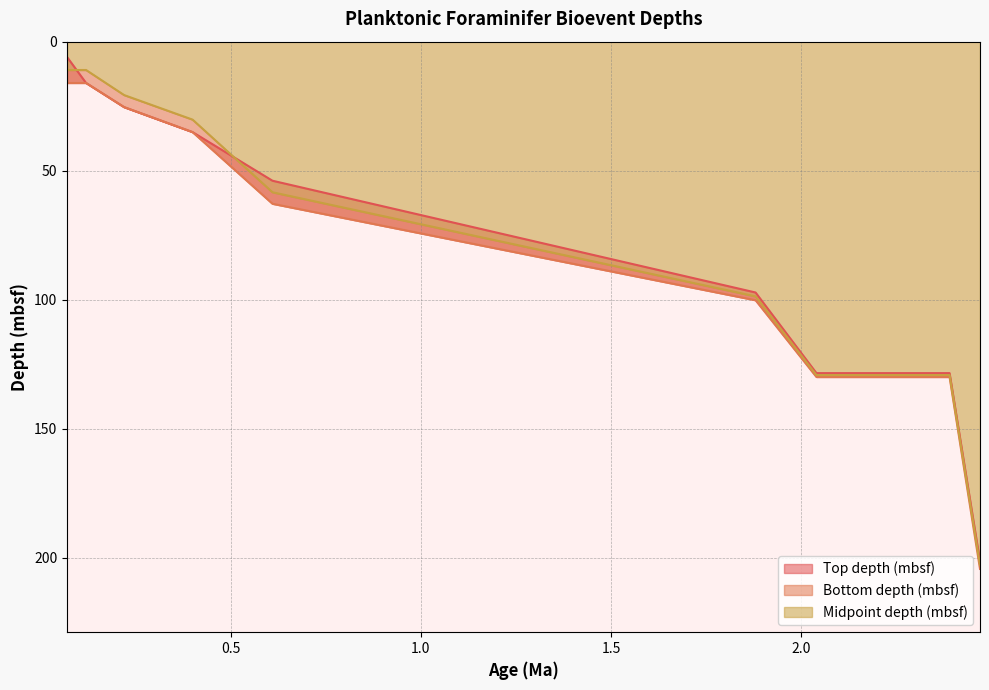

True or false: Top depth (mbsf) has more than 1 interior local peaks.

False